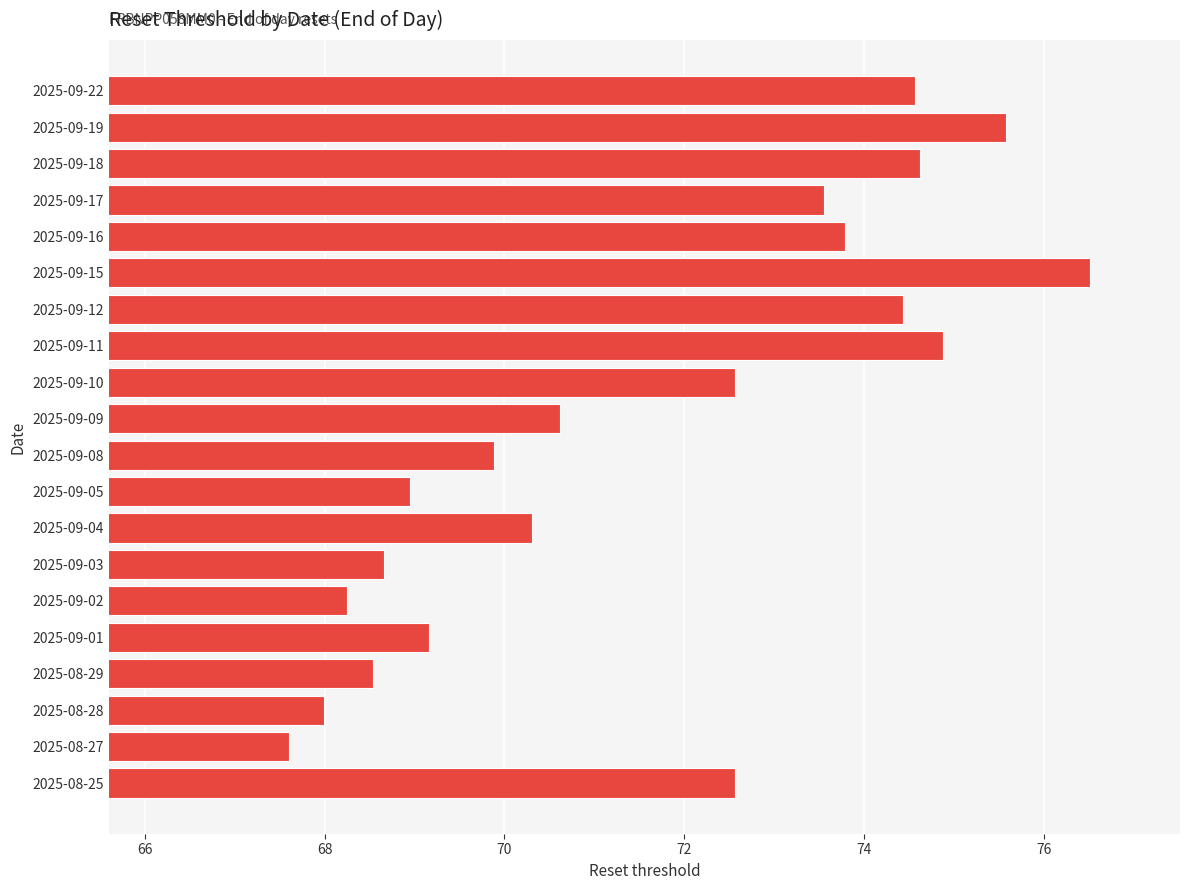

Does the chart contain stacked bars?

No